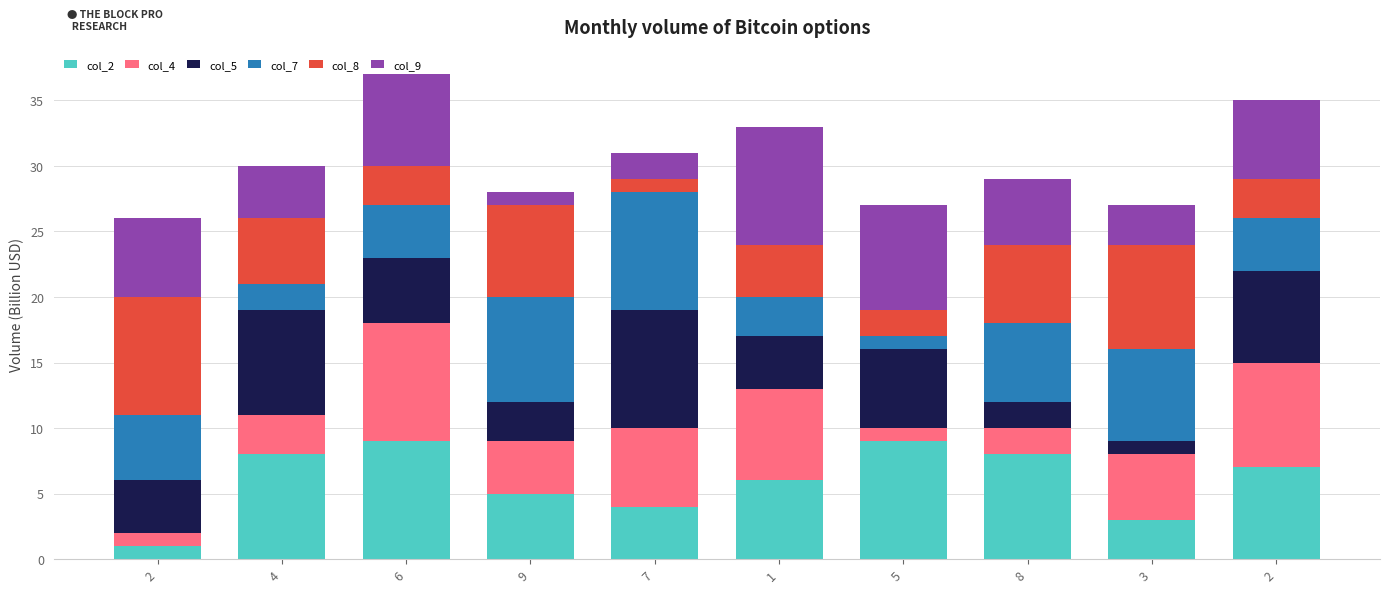

Rank the series by their maximum value, from highest to lowest.

col_2, col_4, col_5, col_7, col_8, col_9